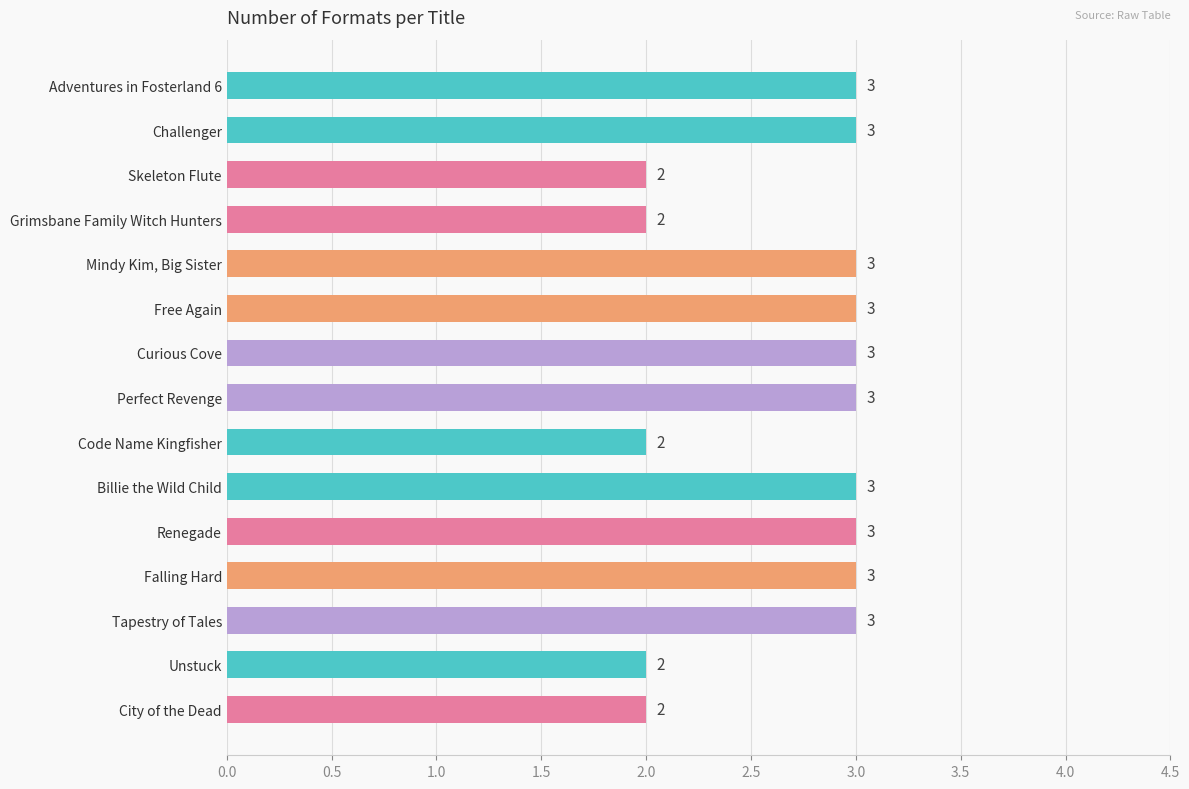

How many bars are there in total?

15